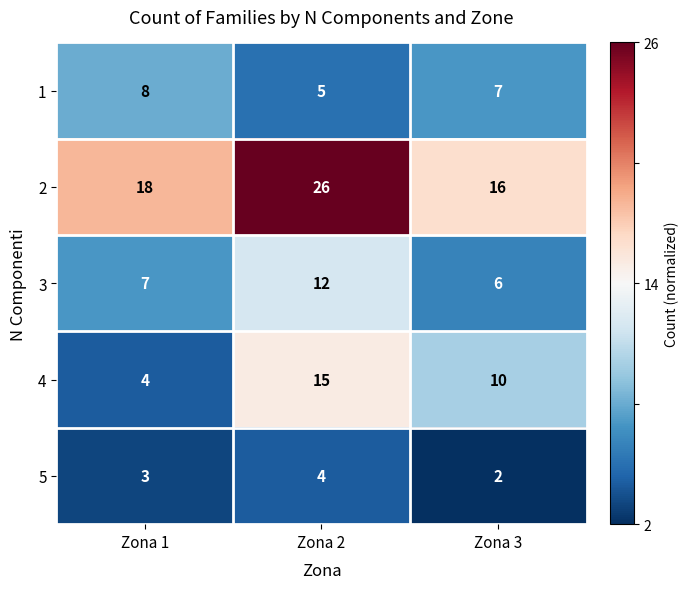

List the series in order of their peak value, lowest first.

5, 1, 3, 4, 2